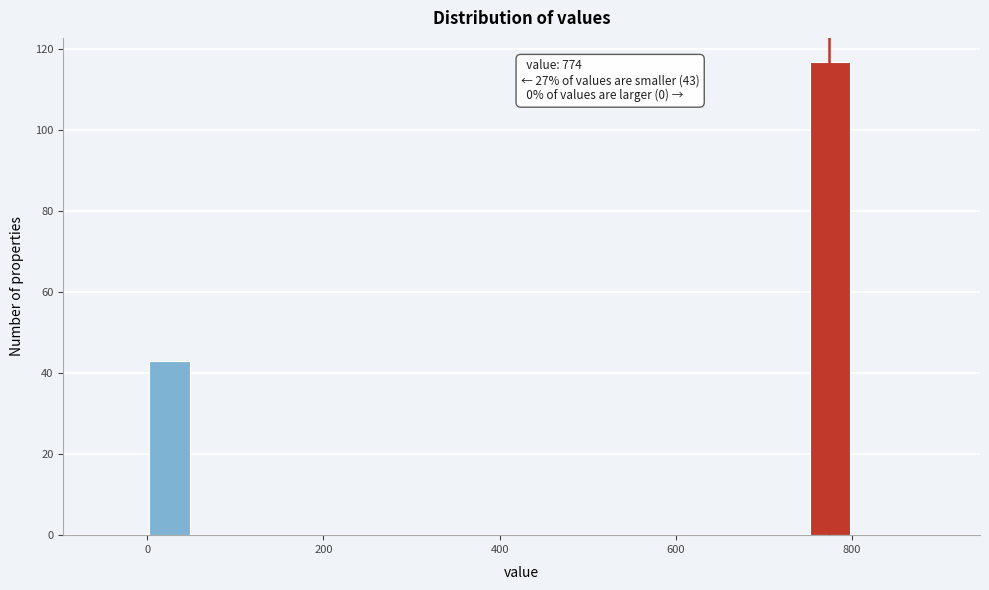

Around what value on the x-axis is the tallest bar? Give the approximate position of its centre, as read against the axis.

780